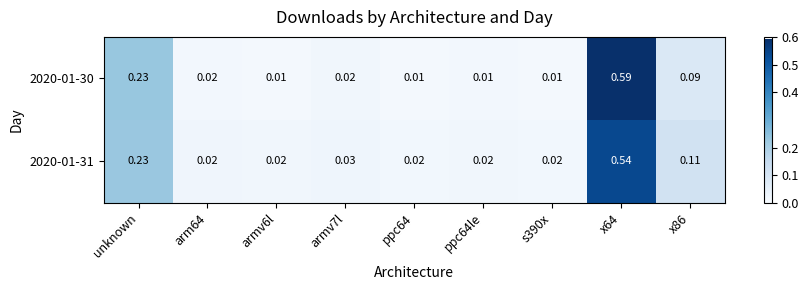

Is the value of 2020-01-30 at ppc64le greater than the value of 2020-01-31 at x86?

No